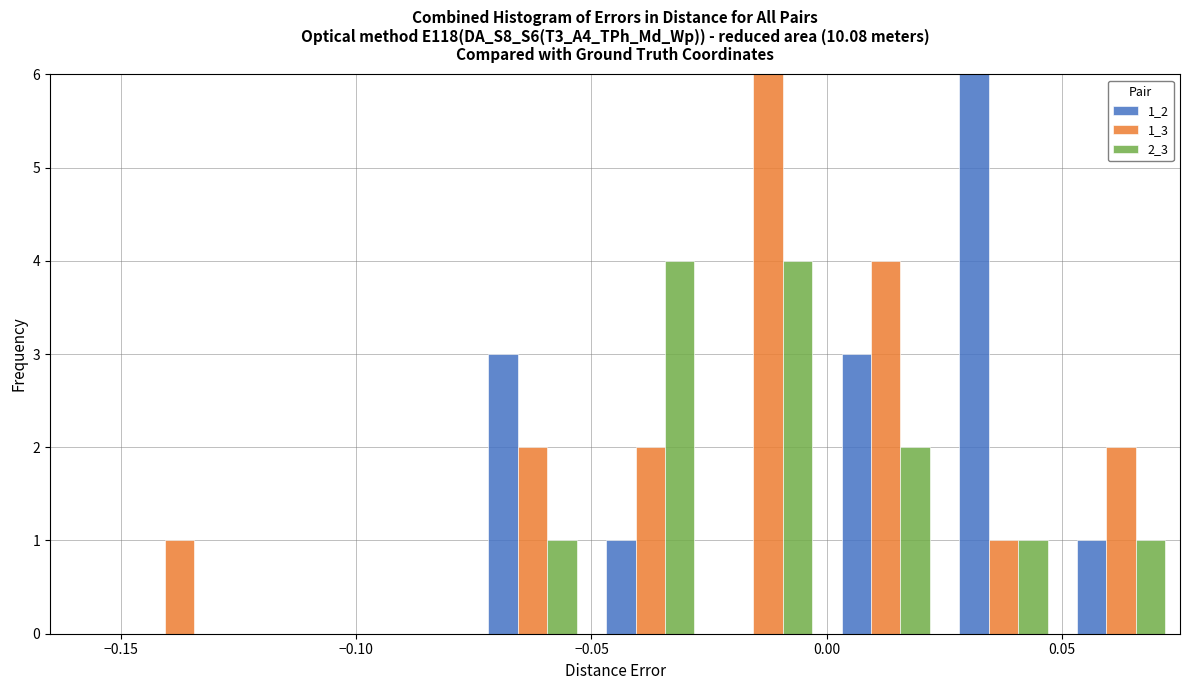

What is the height of the 1_3 bar covering -0.050 to -0.025 on the x-axis? The values are not printed on the chart, so give them approximately, as read against the axis.

2